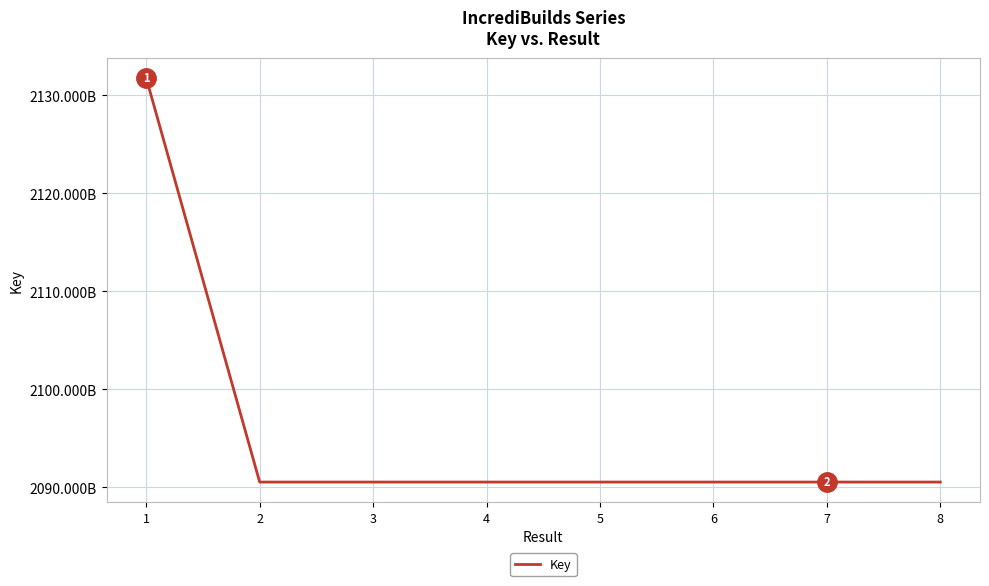

Is it true that the value at 1 is 2131777247?

True